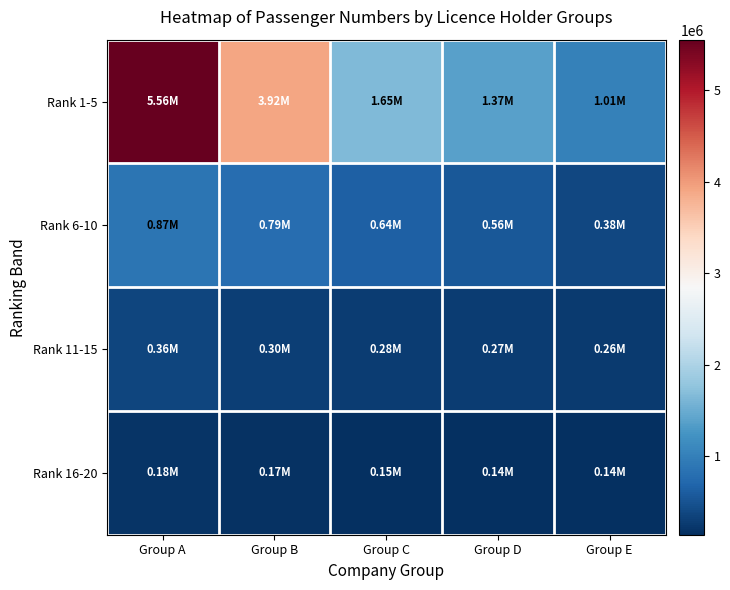

Reading left to right, transcribe all the data shown in this chart.

Rank 1-5: Group A=5555145	Group B=3915000	Group C=1646800	Group D=1374812	Group E=1010148
Rank 6-10: Group A=874208	Group B=793874	Group C=640555	Group D=555060	Group E=377712
Rank 11-15: Group A=364500	Group B=299660	Group C=282680	Group D=265000	Group E=256400
Rank 16-20: Group A=180656	Group B=174384	Group C=150000	Group D=140005	Group E=138000